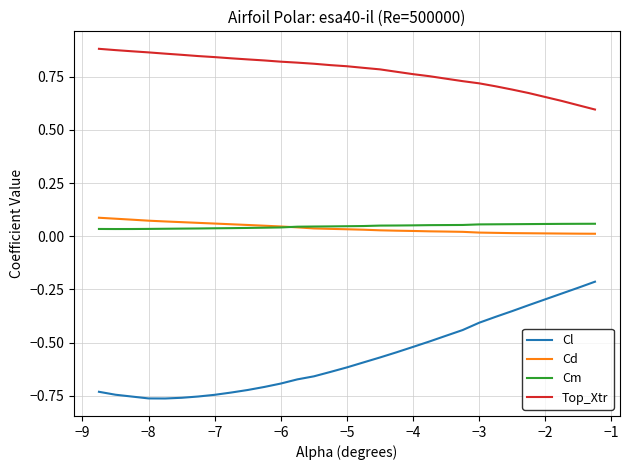

Which series has the largest total across all categories?

Top_Xtr